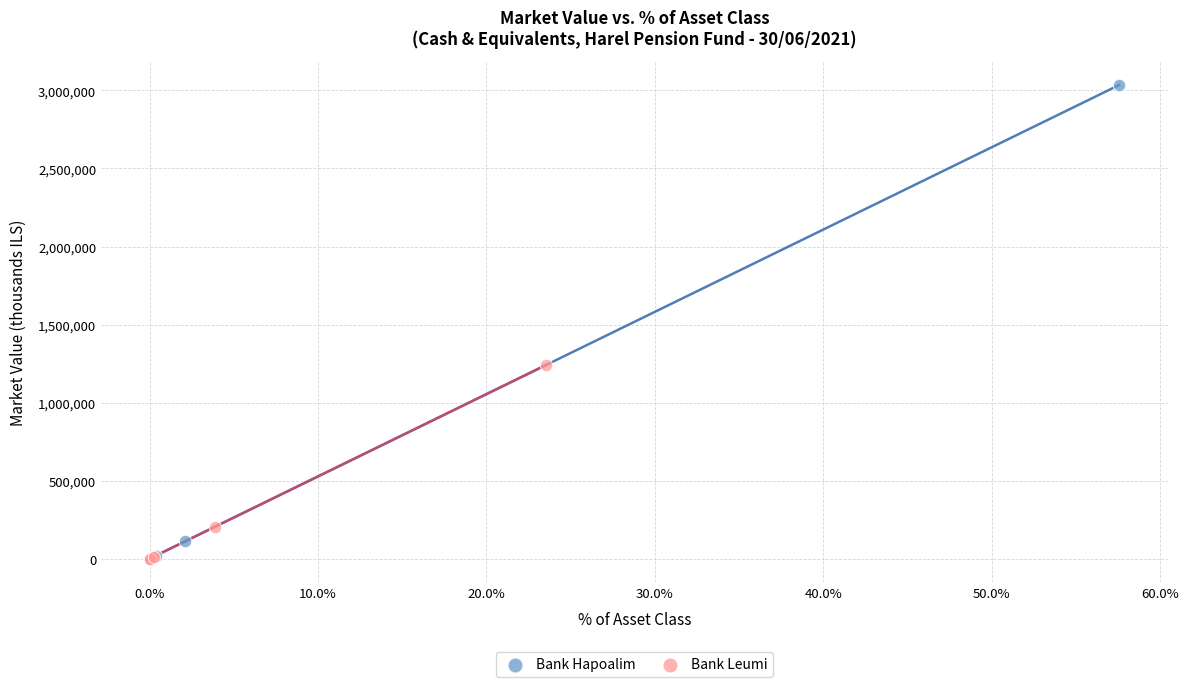

Which series reaches the maximum Y coordinate?

Bank Hapoalim